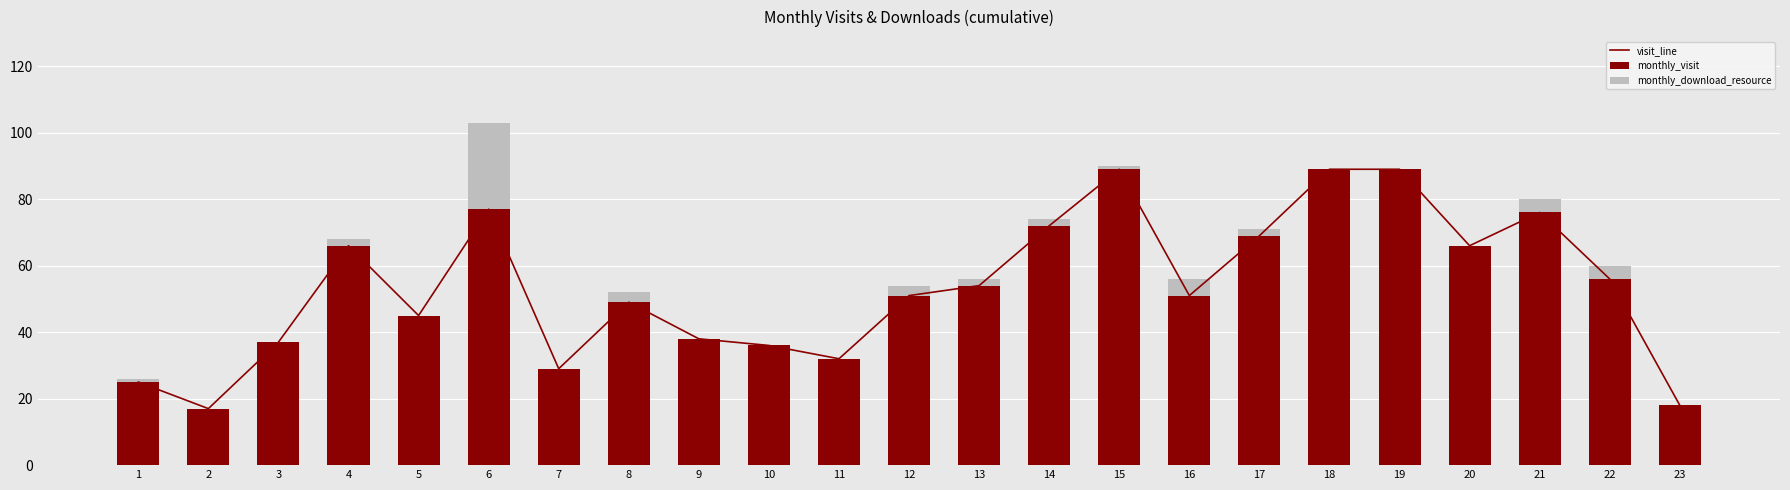

Which series has the largest total across all categories?

visit_line